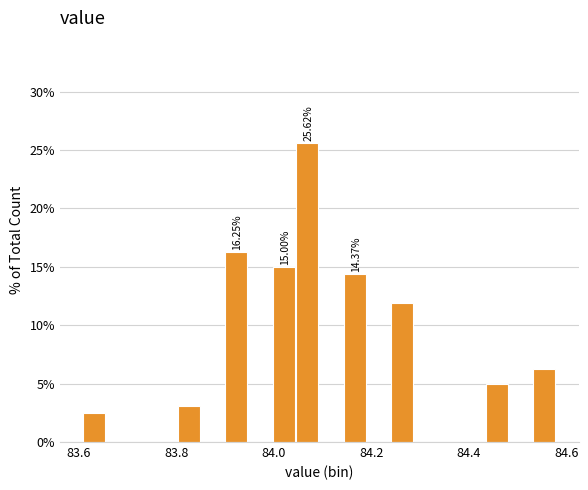

Read against the x-axis, roughly where is the centre of the tallest bar?

84.06